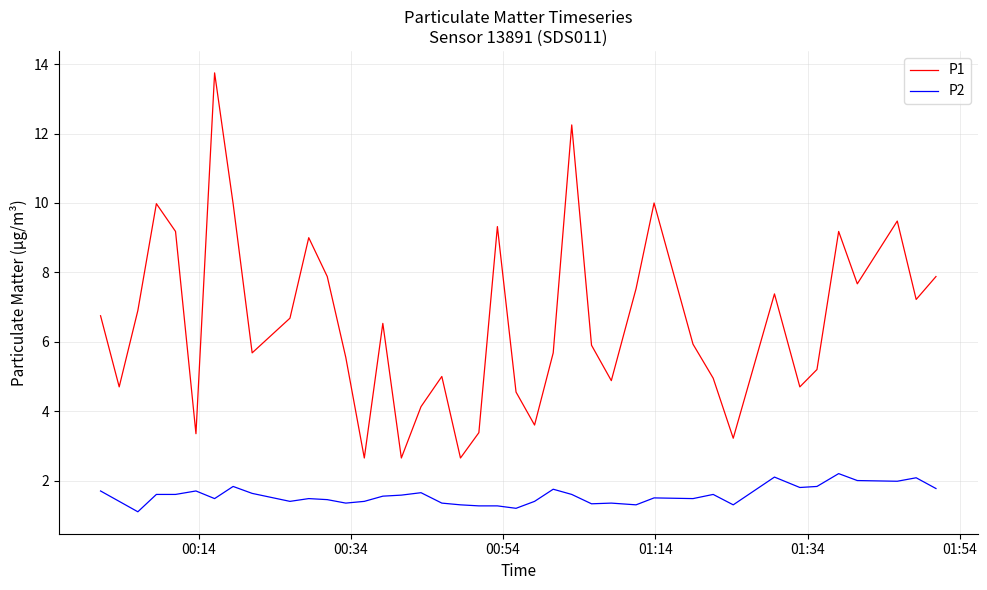

What is the lowest value of the P2 series?

1.1